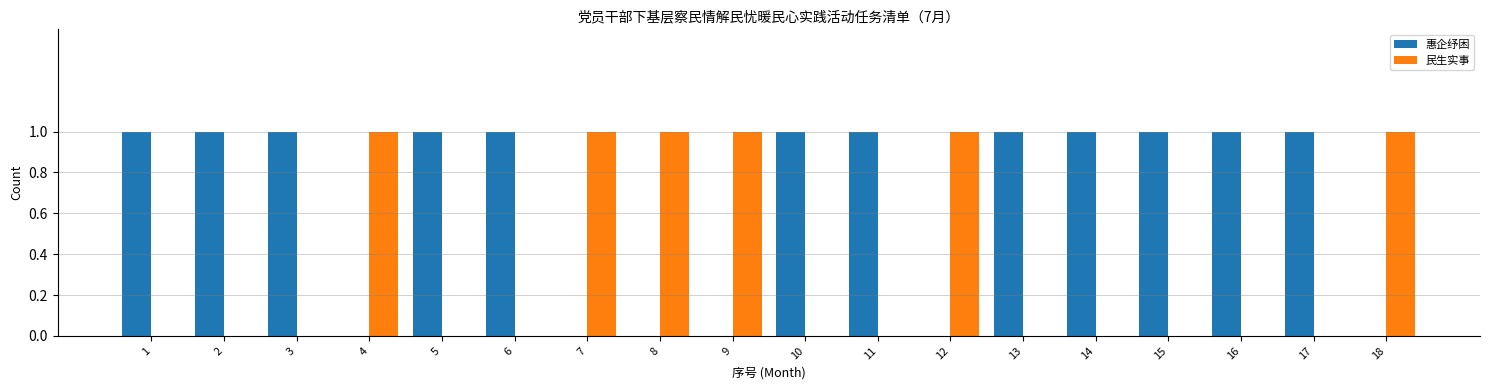

Count the number of categories in the chart.

18